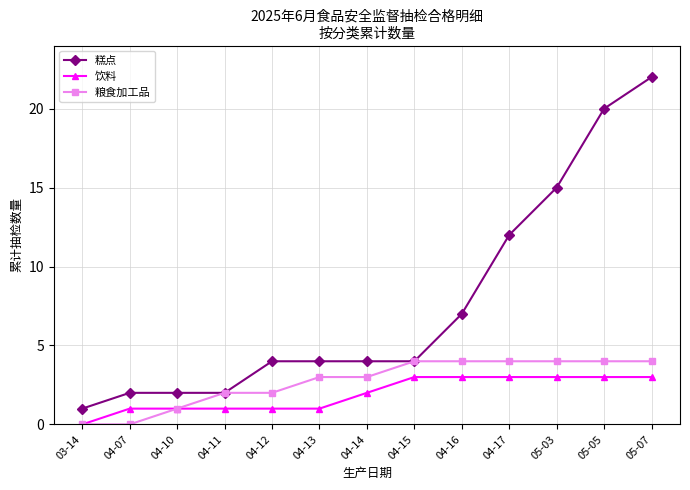

What is the average value of the 粮食加工品 series?

3